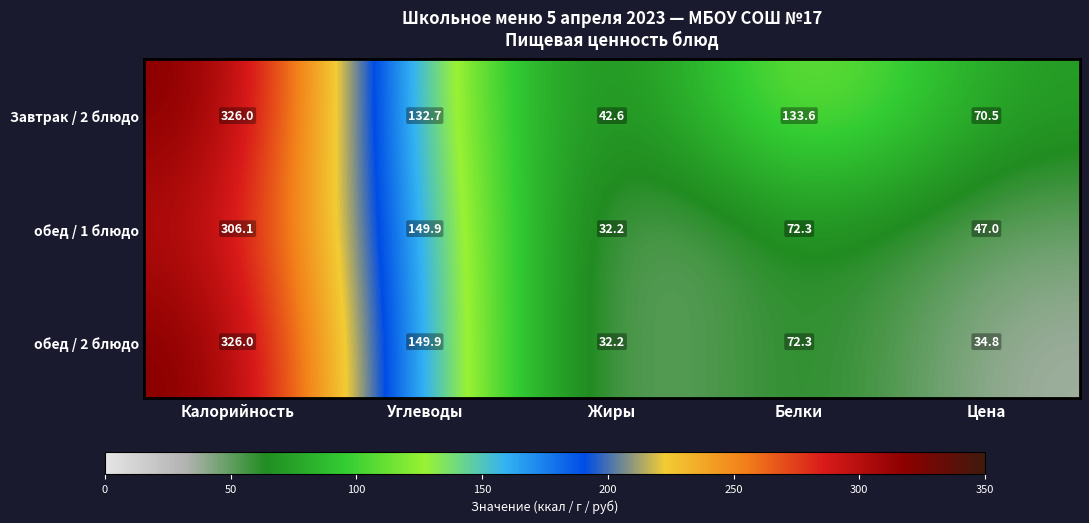

Between Углеводы and Цена, which series saw the biggest shift?

обед / 2 блюдо